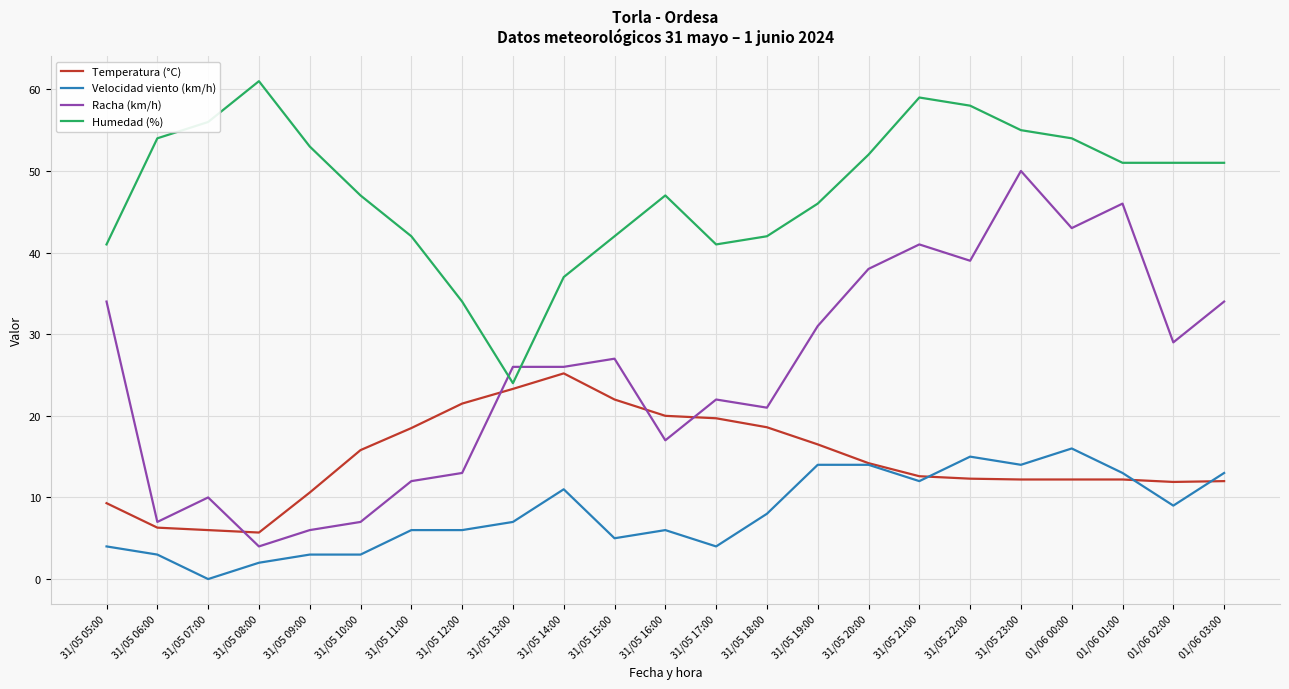

Which label corresponds to the smallest value in the chart?

31/05 07:00